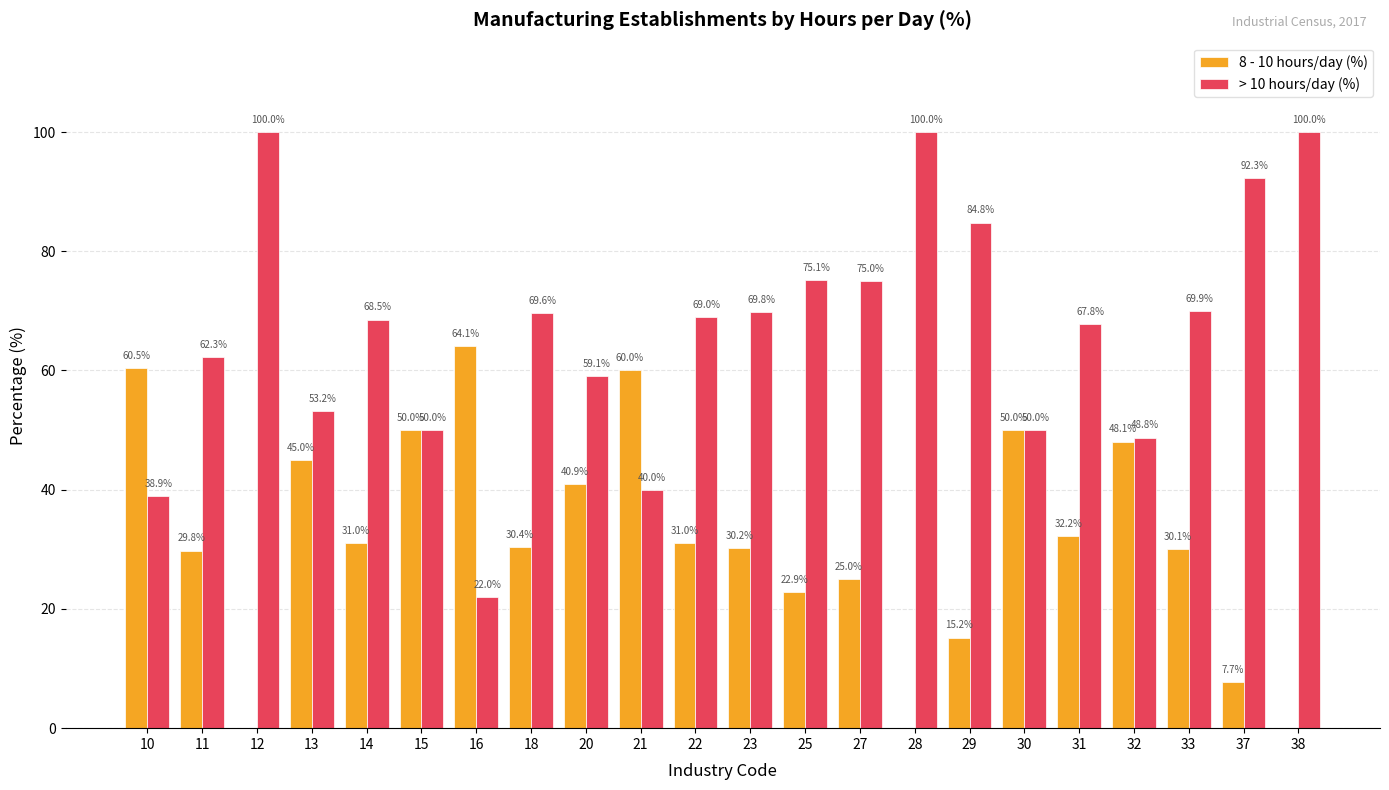

What is the sum of all 8 - 10 hours/day (%) values?

704.1